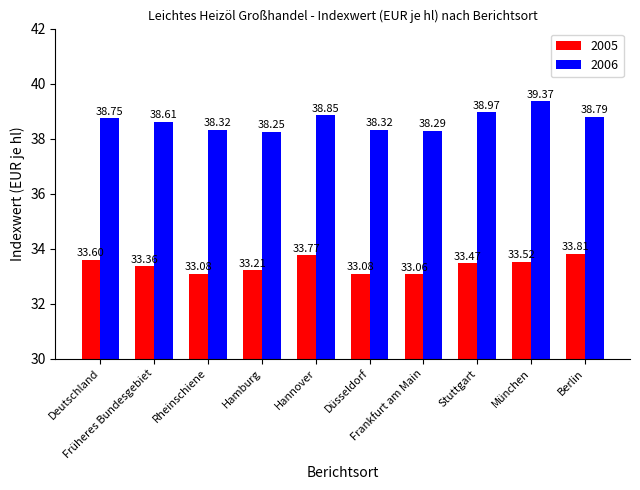

What is the maximum value for 2006?

39.4